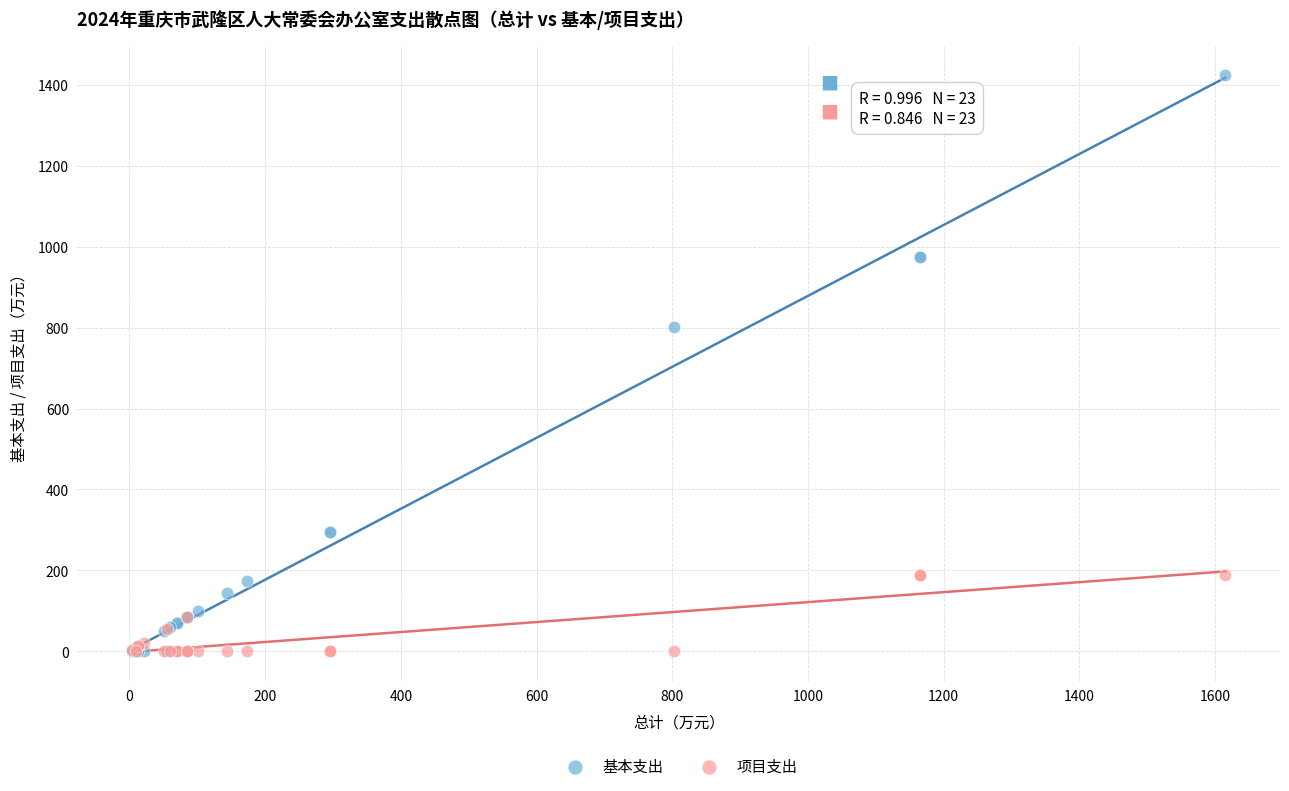

Across all series, what Y value is closest to 712?

802.0